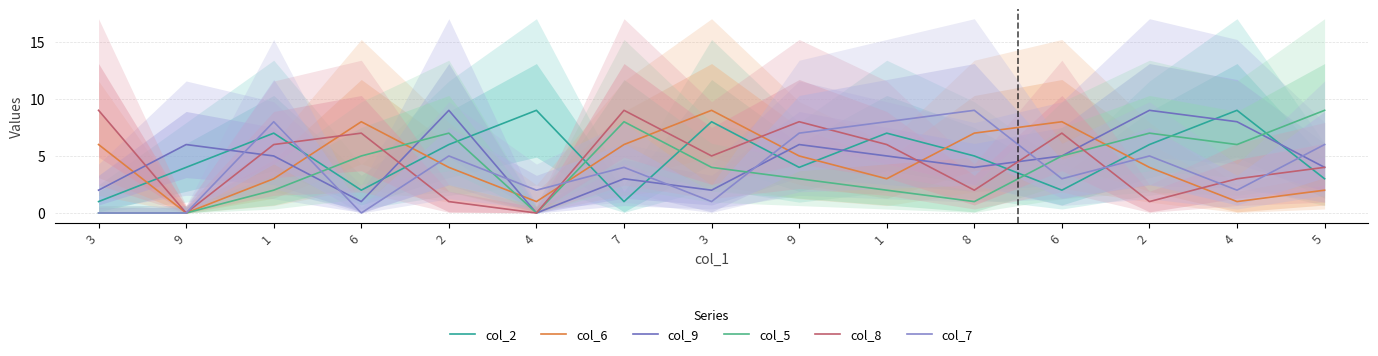

True or false: col_9 has more than 2 interior local peaks.

True